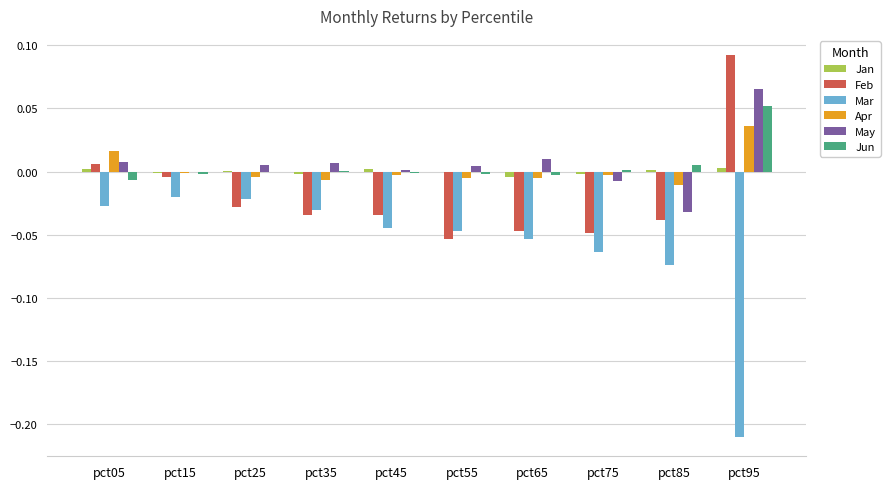

Is it true that Mar equals -0.0 at pct55?

True